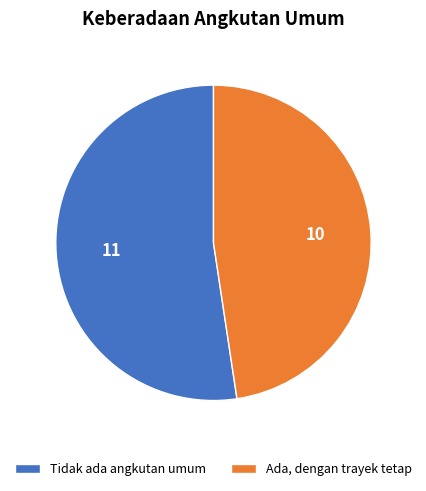

What is the largest slice in the pie chart?

Tidak ada angkutan umum